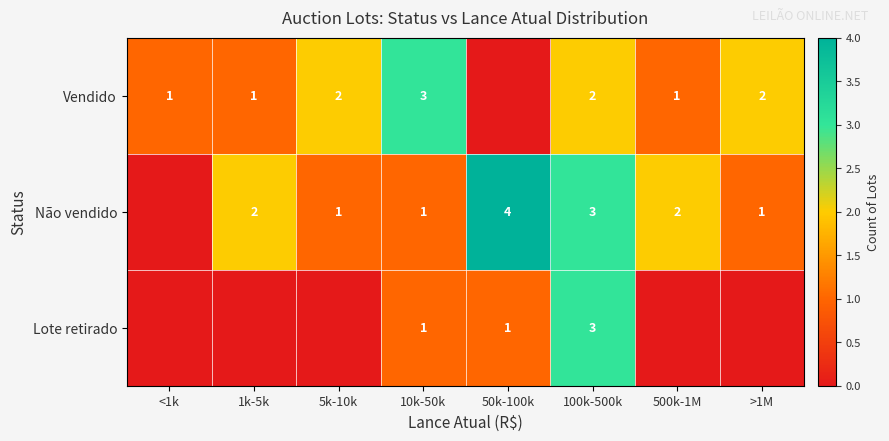

Is it true that Não vendido equals 0 at 1k-5k?

False